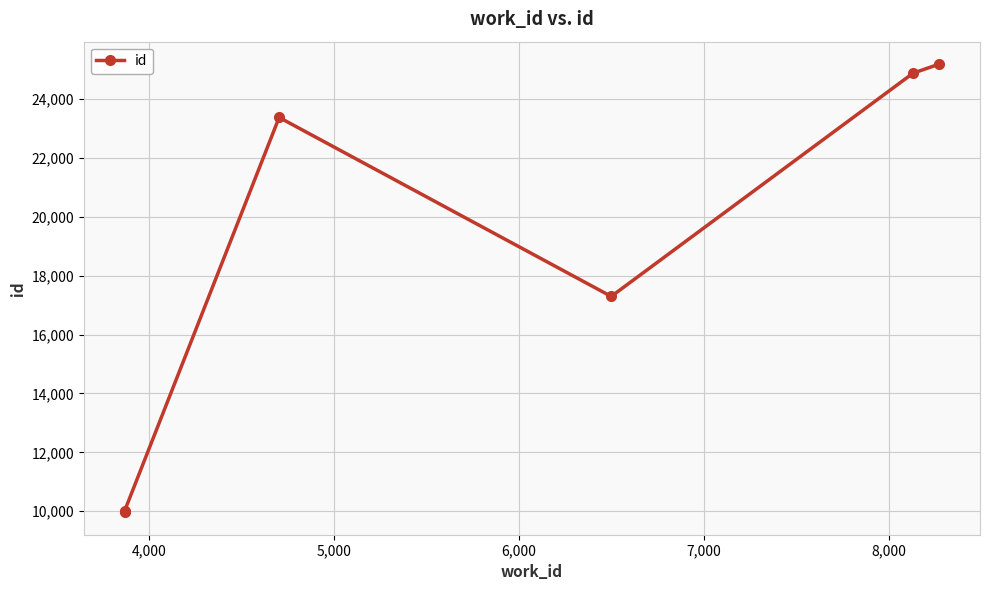

Does the chart display data point markers on the line(s)?

Yes